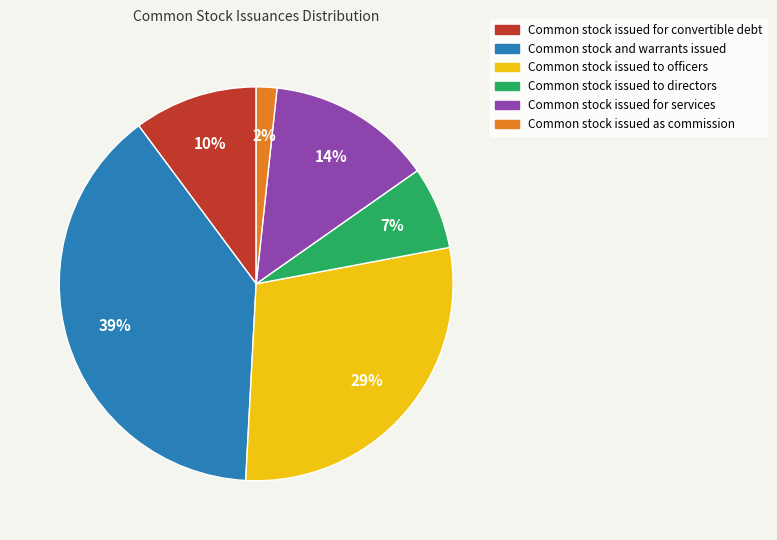

To the nearest percent, what is the average slice percentage?

17%